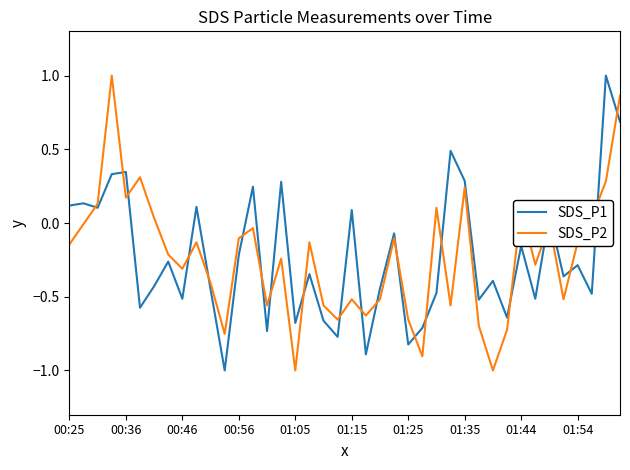

True or false: SDS_P2 and SDS_P1 cross at least once.

True